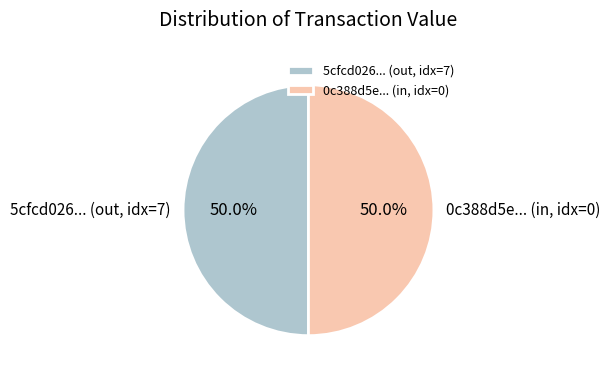

Approximately how many times larger is the value at 0c388d5e... (in, idx=0) compared to 5cfcd026... (out, idx=7)?

1.0